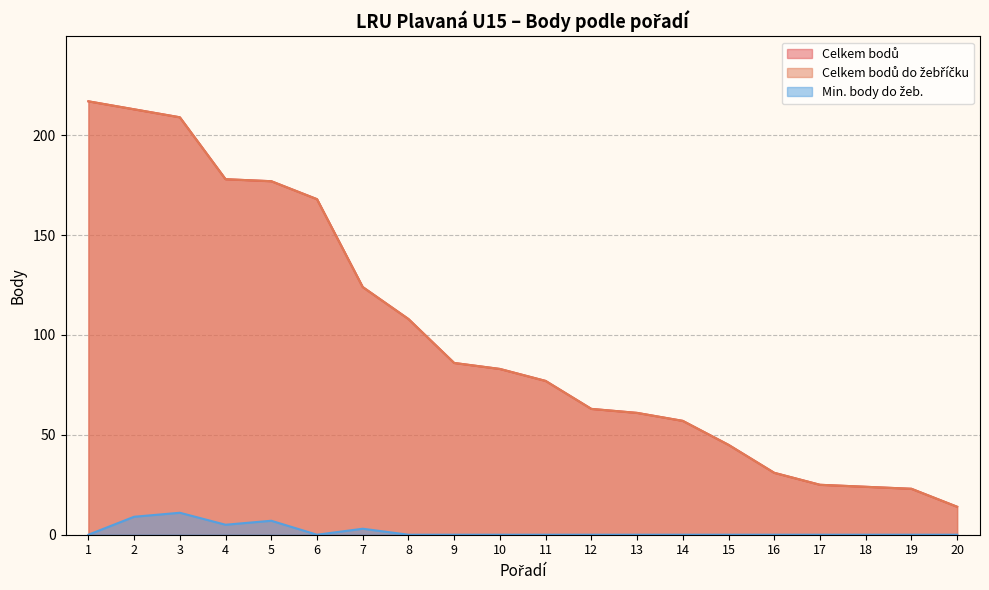

True or false: Min. body do žeb. and Celkem bodů do žebříčku intersect in this chart.

False